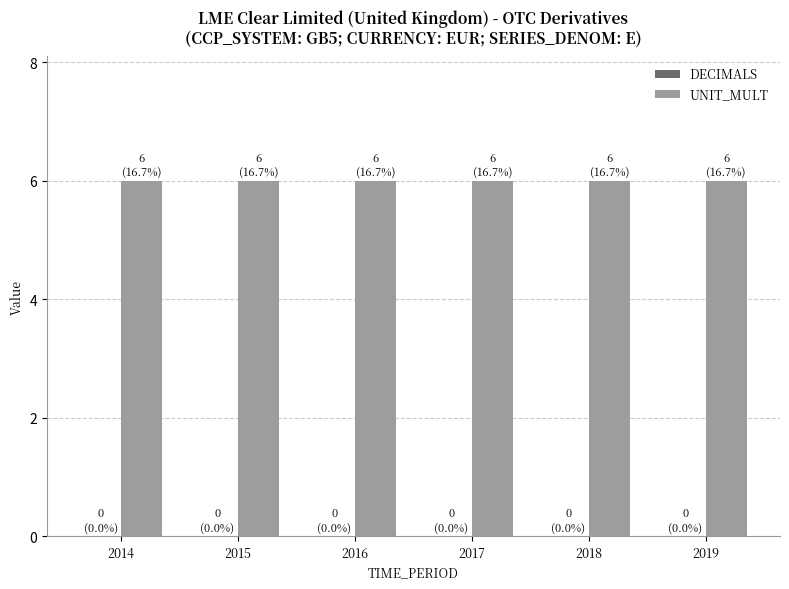

Which series has the largest total across all categories?

UNIT_MULT